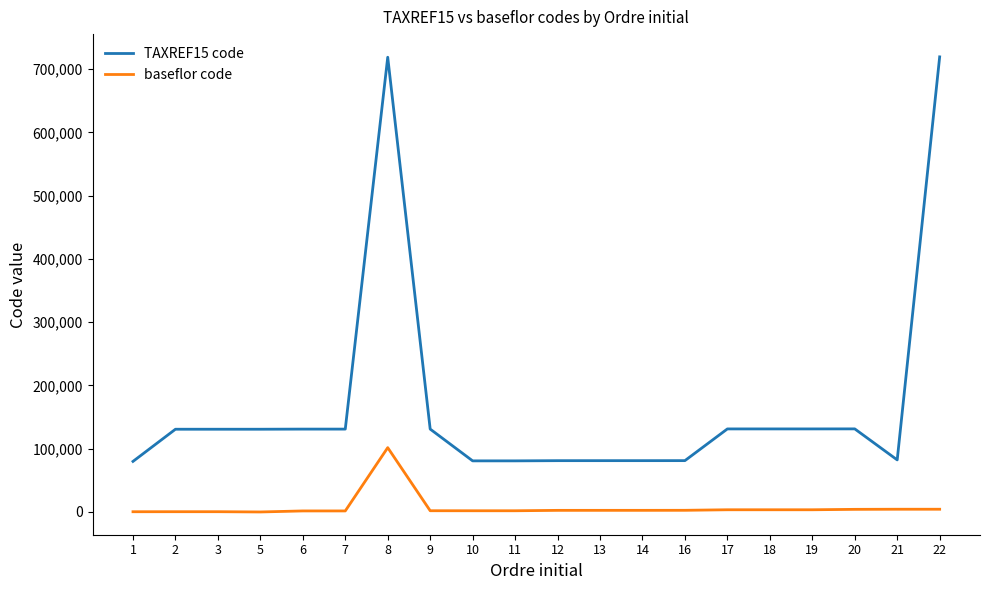

List the series in order of their overall mean, lowest first.

baseflor code, TAXREF15 code